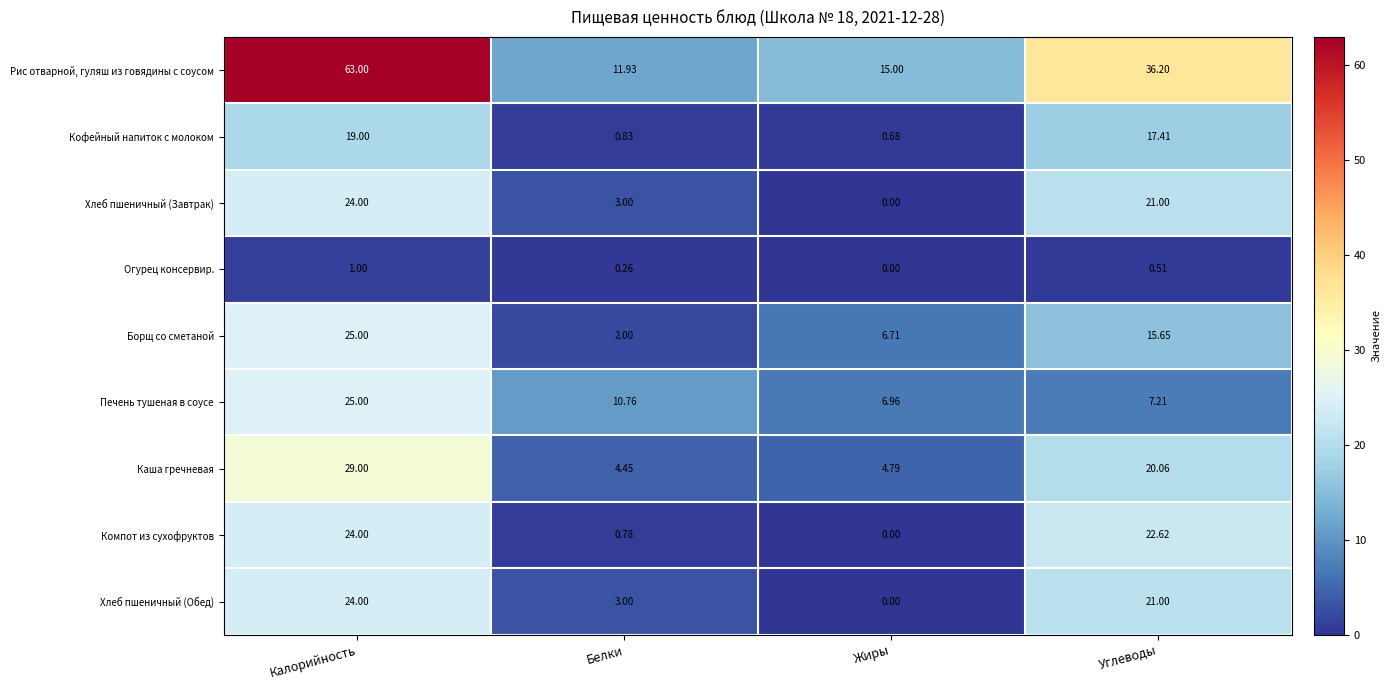

Is the value of Борщ со сметаной at Белки greater than the value of Компот из сухофруктов at Белки?

Yes